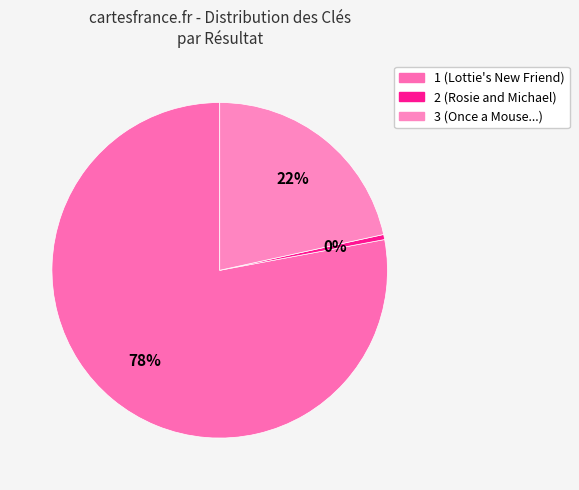

What percentage is the 1 (Lottie's New Friend) slice, to the nearest percent?

78%